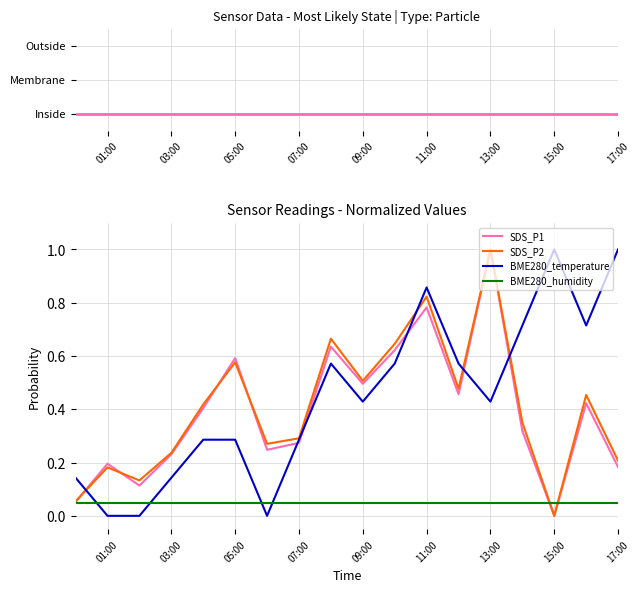

Which series ends up on top after the final intersection of BME280_temperature and SDS_P1?

BME280_temperature